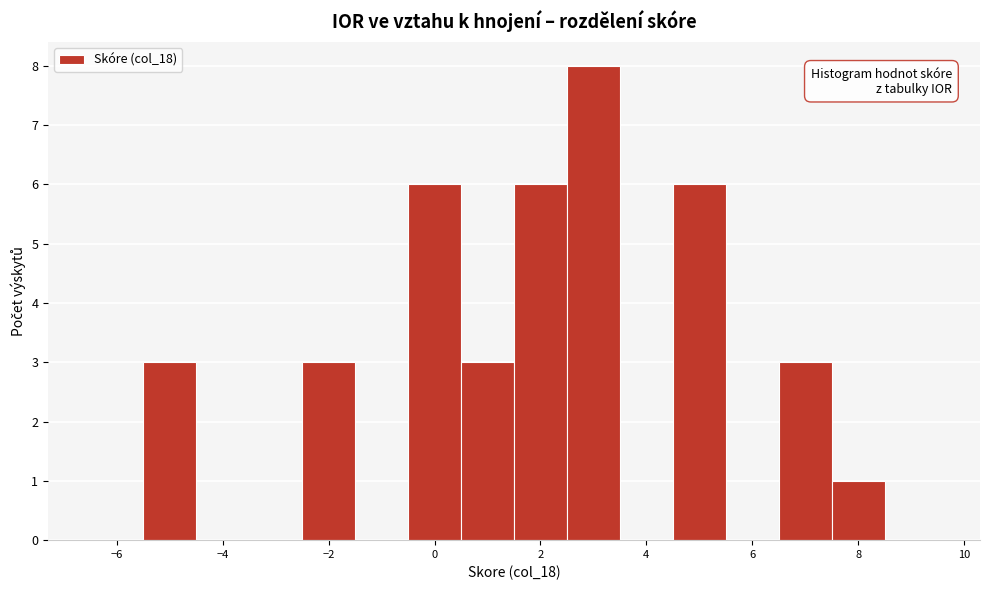

How tall is the bar that spans -5.5 to -4.5 on the x-axis? Neither the bar edges nor the heights are printed on the chart, so give them approximately, as read against the axes.

3